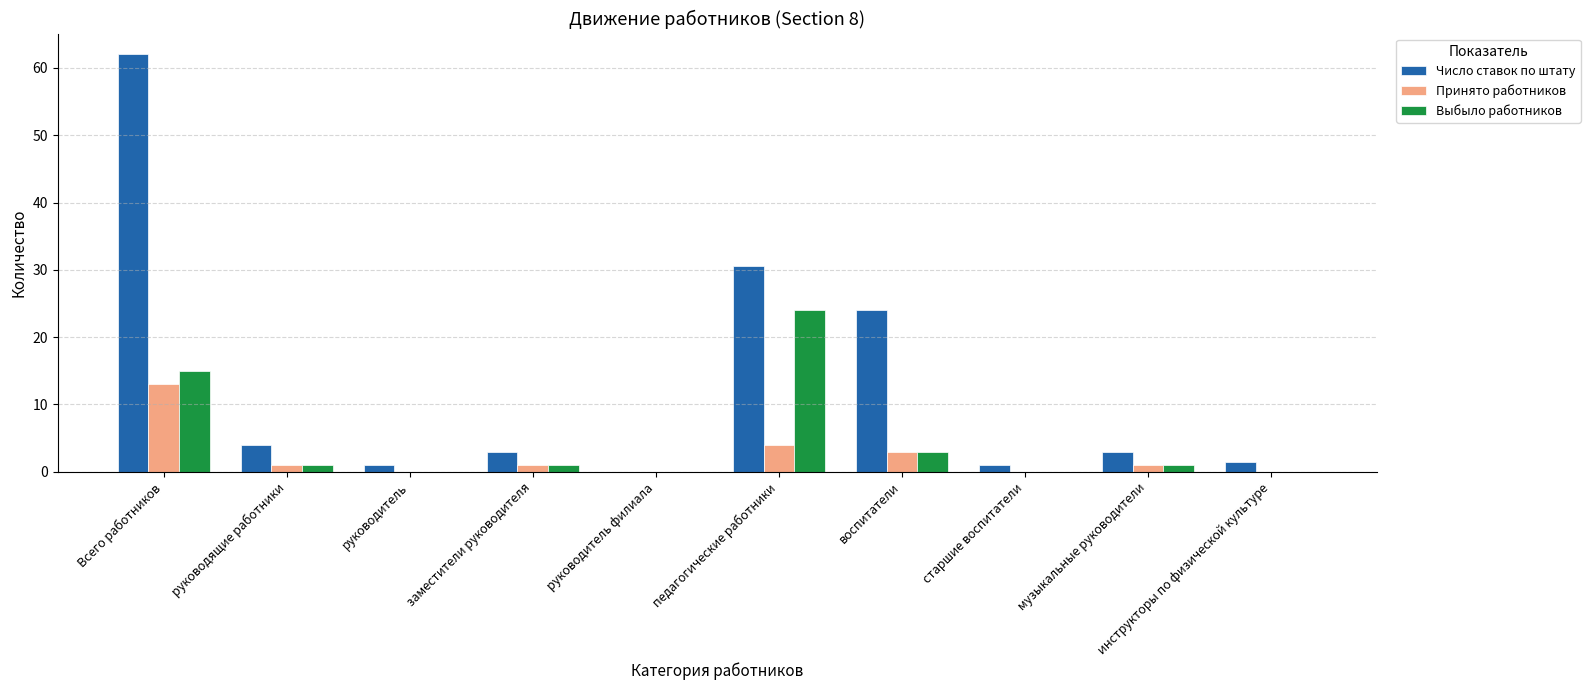

Which series has the largest total across all categories?

Число ставок по штату